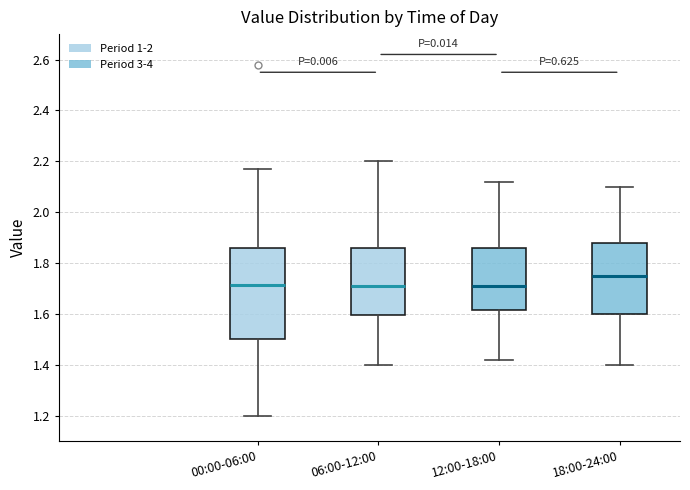

Which box has the highest median line?

18:00-24:00